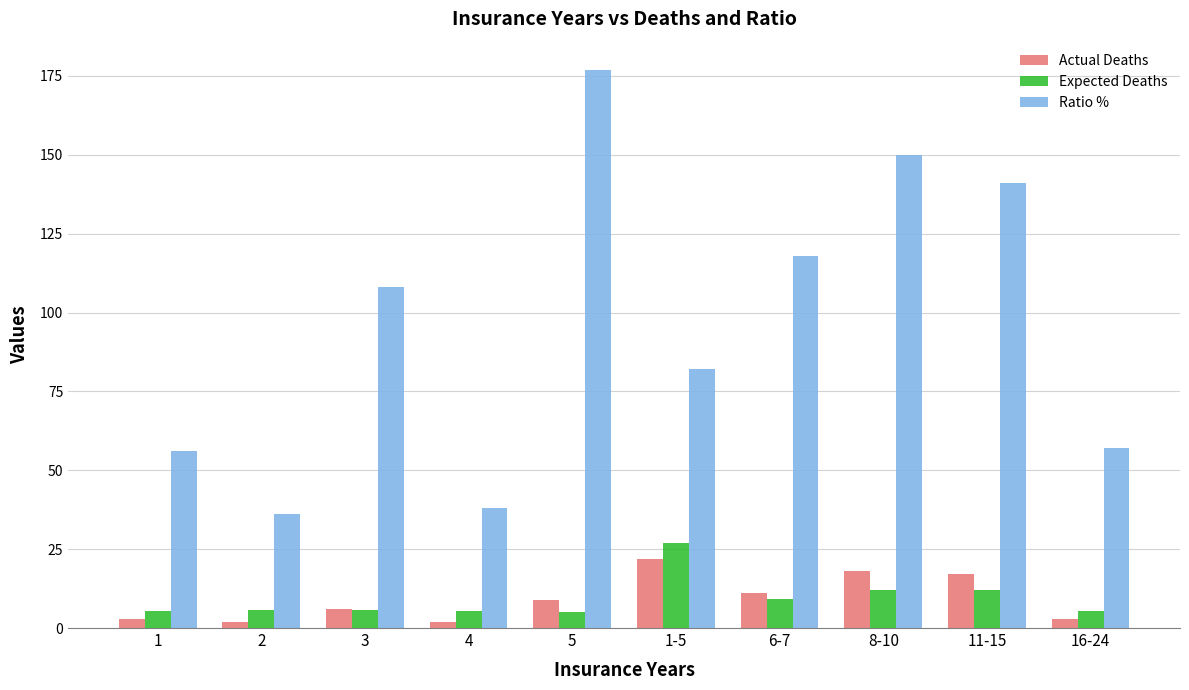

What is the sum of all Ratio % values?

963.0